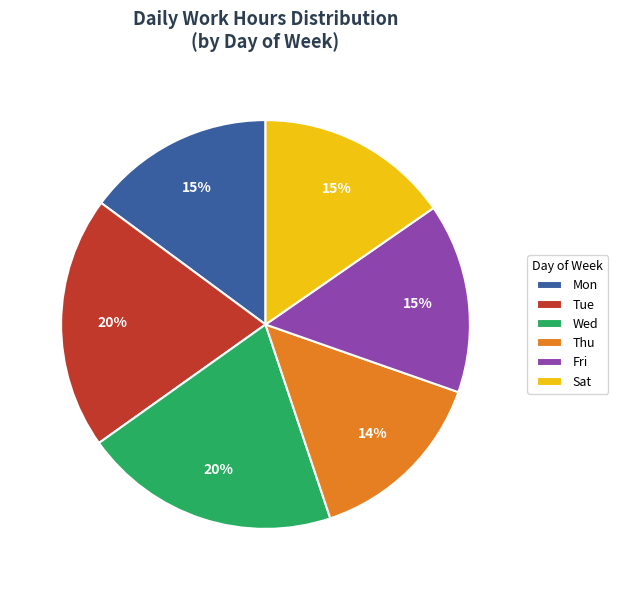

Count the number of slices in the pie.

6